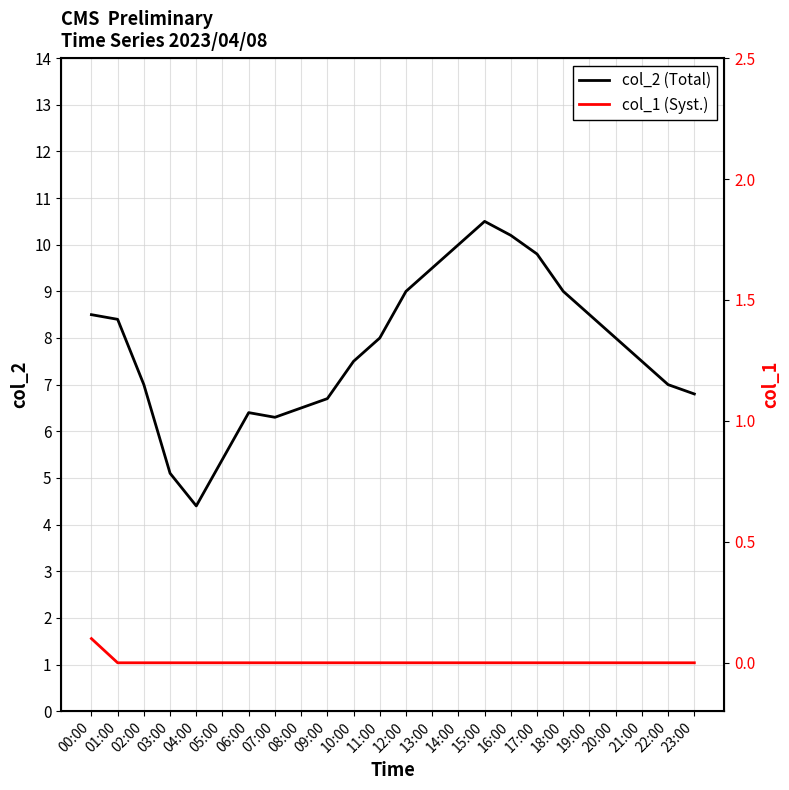

True or false: col_2 and col_1 cross at least once.

False